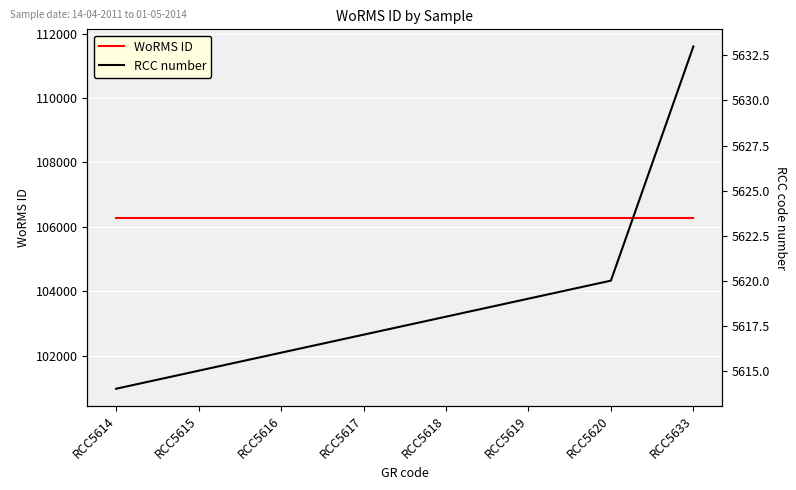

Reading right to left, extract all data points from this chart.

WoRMS ID: RCC5633=106289	RCC5620=106289	RCC5619=106289	RCC5618=106289	RCC5617=106289	RCC5616=106289	RCC5615=106289	RCC5614=106289
RCC number: RCC5633=5633	RCC5620=5620	RCC5619=5619	RCC5618=5618	RCC5617=5617	RCC5616=5616	RCC5615=5615	RCC5614=5614